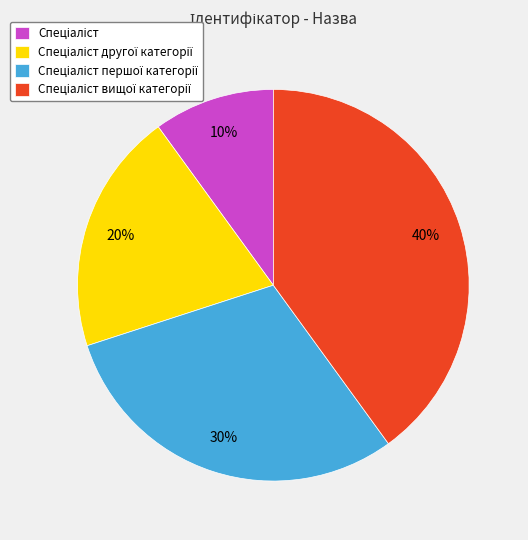

Is there a majority slice in this chart?

No